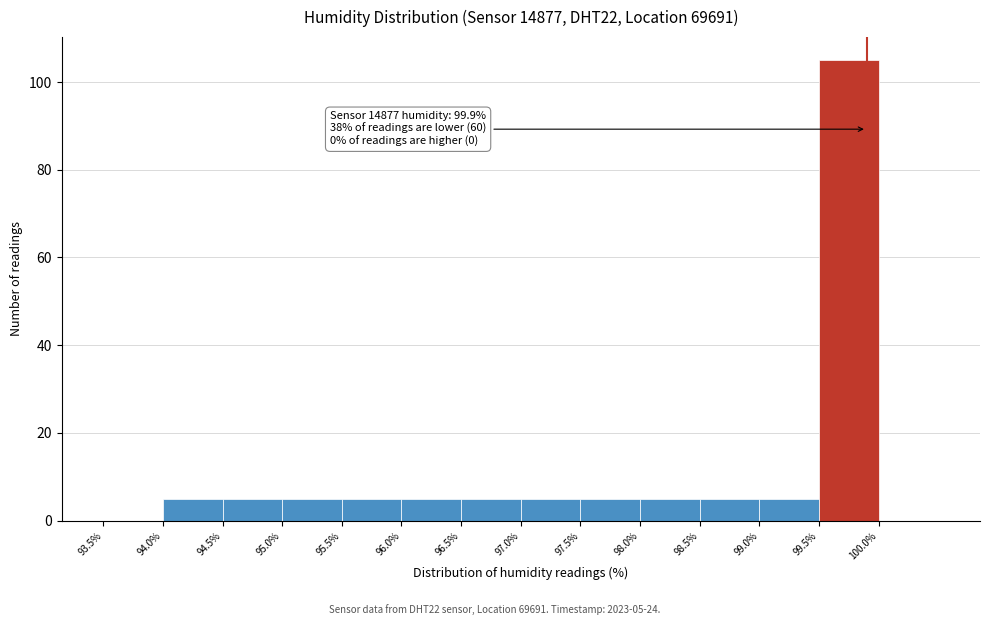

Over which range of the x-axis is the bar tallest?

99.5 to 100.0